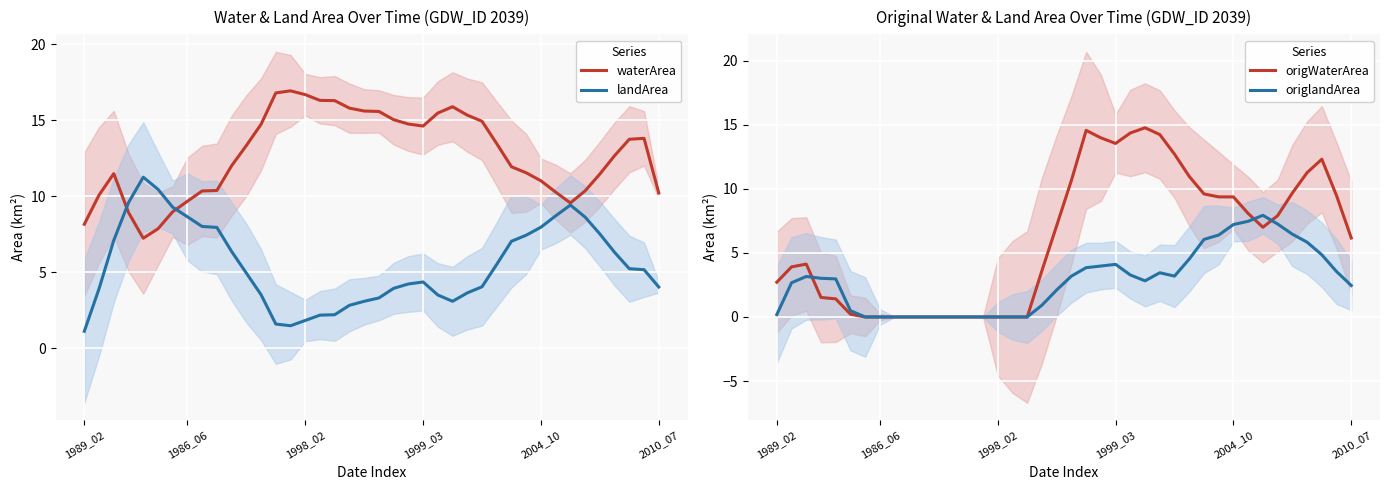

What is the lowest value of the landArea series?

1.1